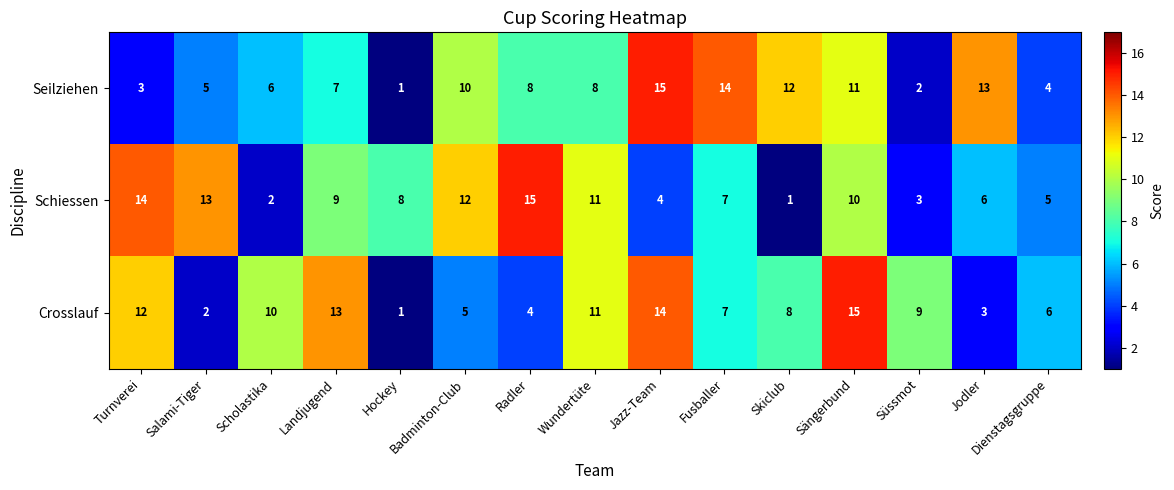

What is the total value across all series at Radler?

27